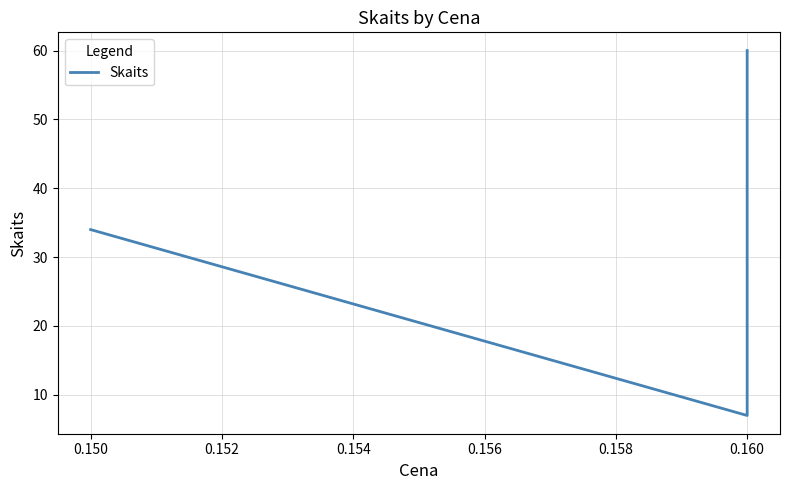

What is the difference between the second highest and minimum values?

27